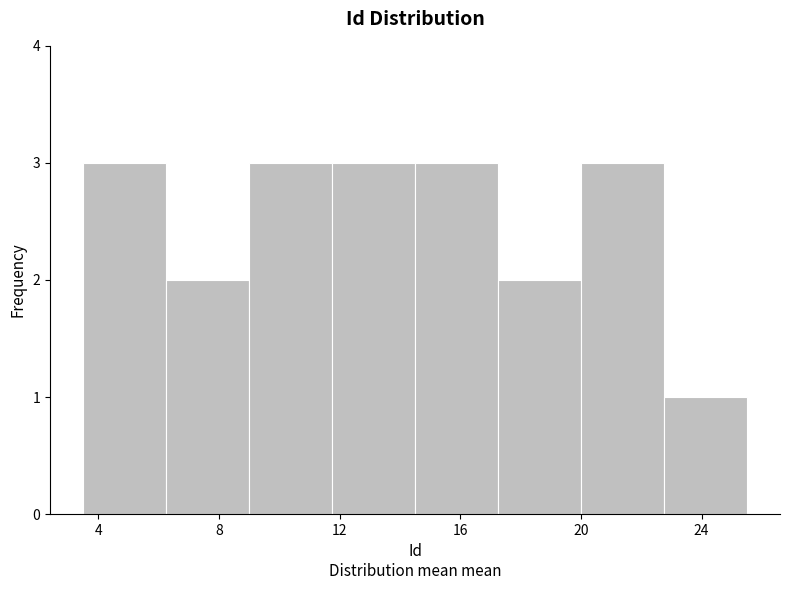

Reading left to right, transcribe this chart: for each bar, give the range it covers on the x-axis and its height. Neither the bar edges nor the heights are printed on the chart, so give them approximately, as read against the axes.

3.50 to 6.25: 3
6.25 to 9.00: 2
9.00 to 11.75: 3
11.75 to 14.50: 3
14.50 to 17.25: 3
17.25 to 20.00: 2
20.00 to 22.75: 3
22.75 to 25.50: 1